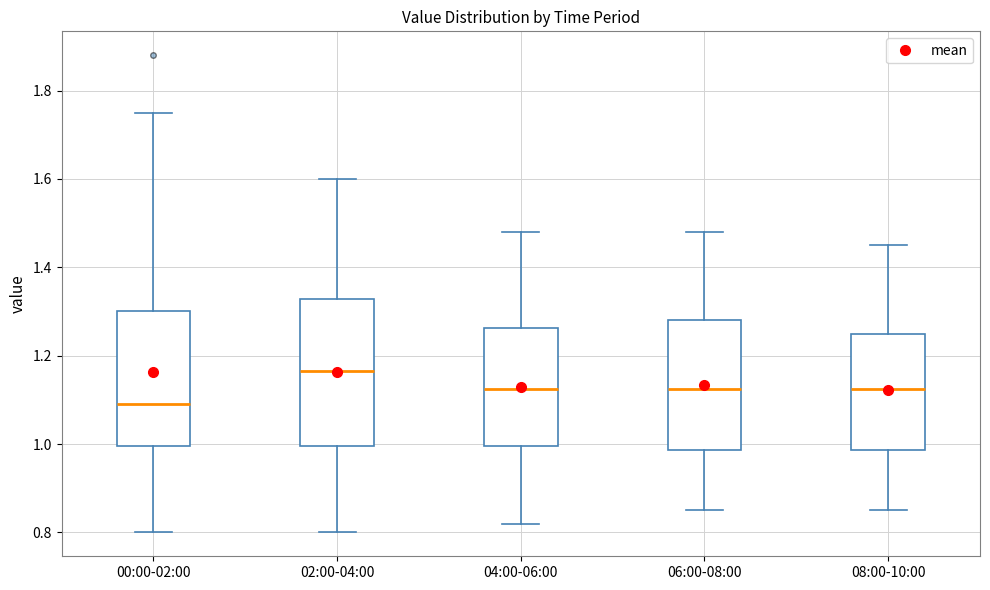

Which box is the tallest, from its lower edge to its upper edge?

02:00-04:00